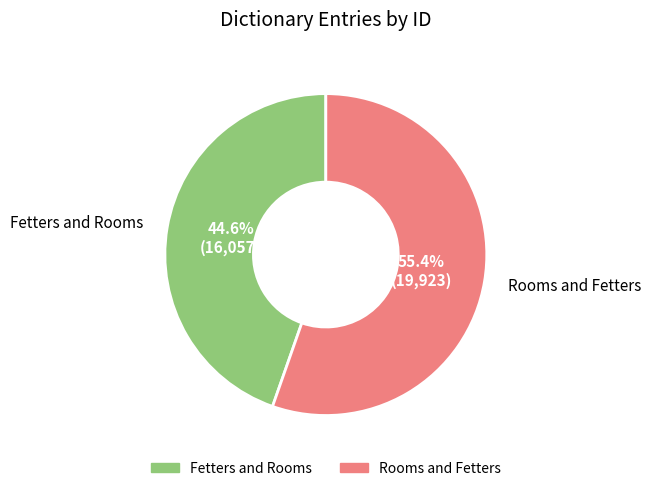

To the nearest percent, what is the difference between the Fetters and Rooms and Rooms and Fetters slice percentages?

11%